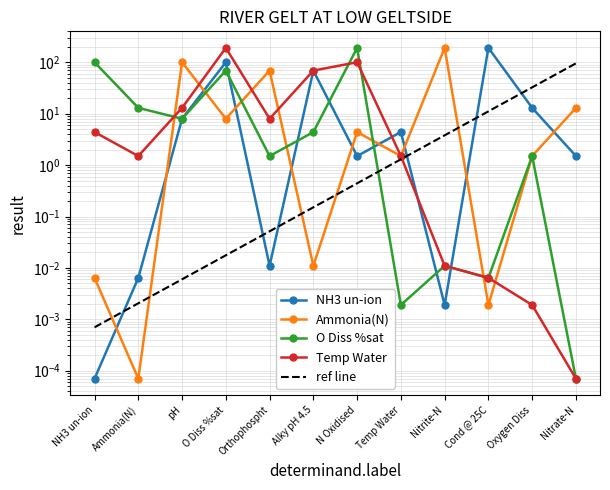

Between which two adjacent categories do Temp Water and O Diss %sat first intersect?

Ammonia(N) and pH